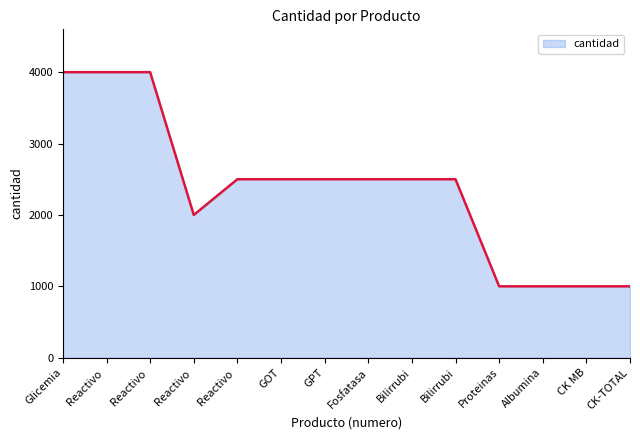

How many lines are shown in the chart?

1